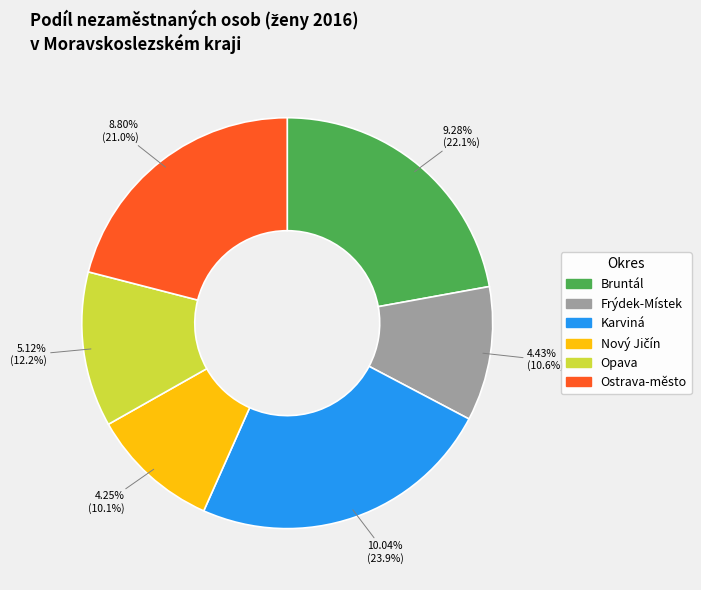

To the nearest percent, what is the difference between the Ostrava-město and Bruntál slice percentages?

1%